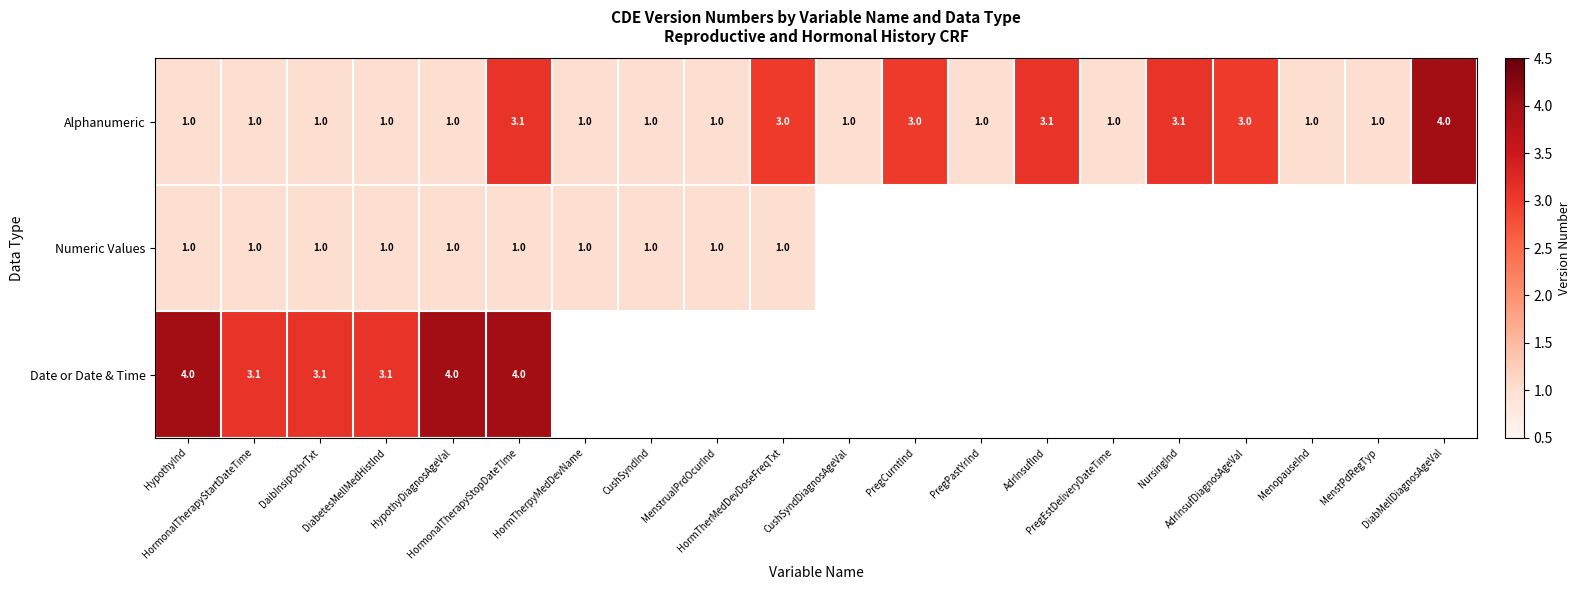

What is the difference between the maximum and minimum values in the Alphanumeric series?

3.0